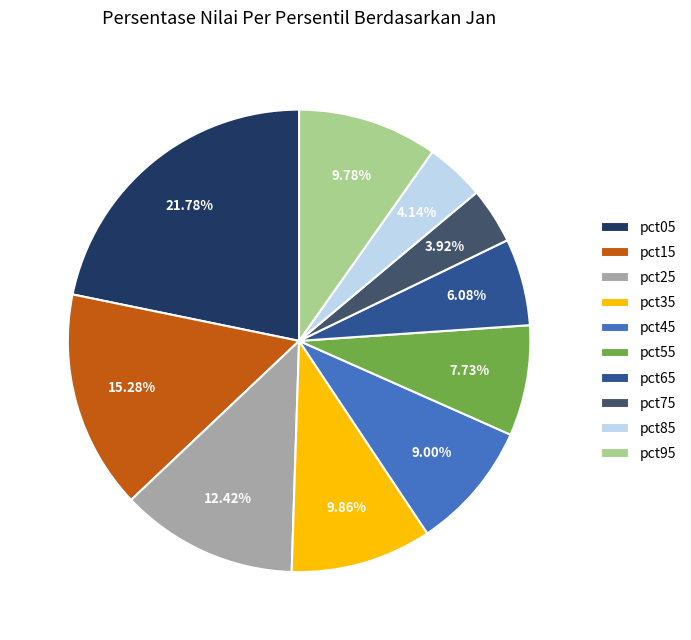

Is it true that pct25 is 12% of the pie?

True